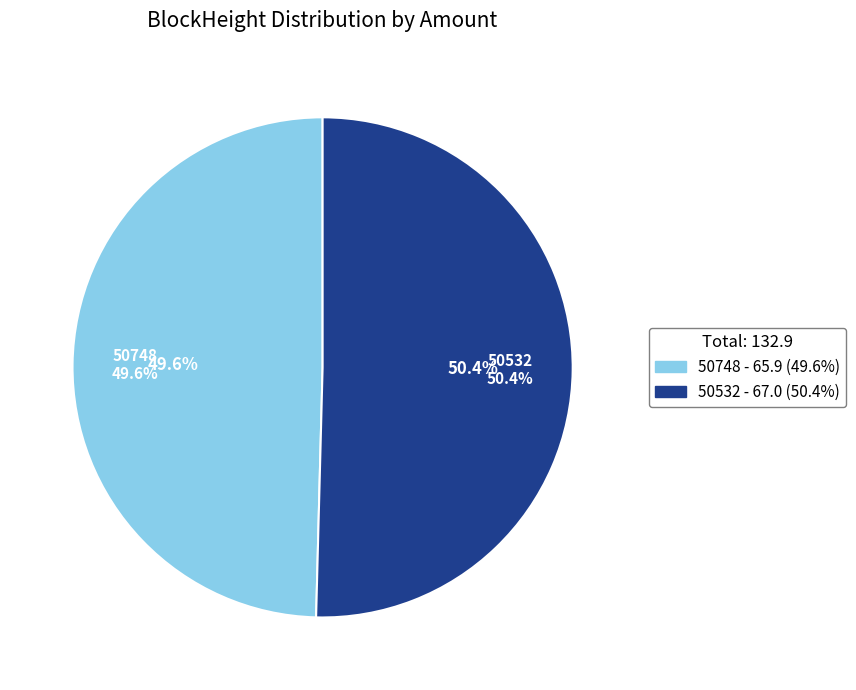

Count the number of slices in the pie.

2